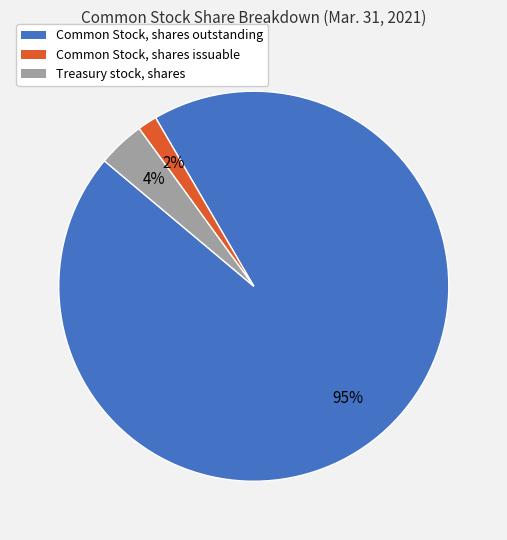

How many segments does this pie chart have?

3